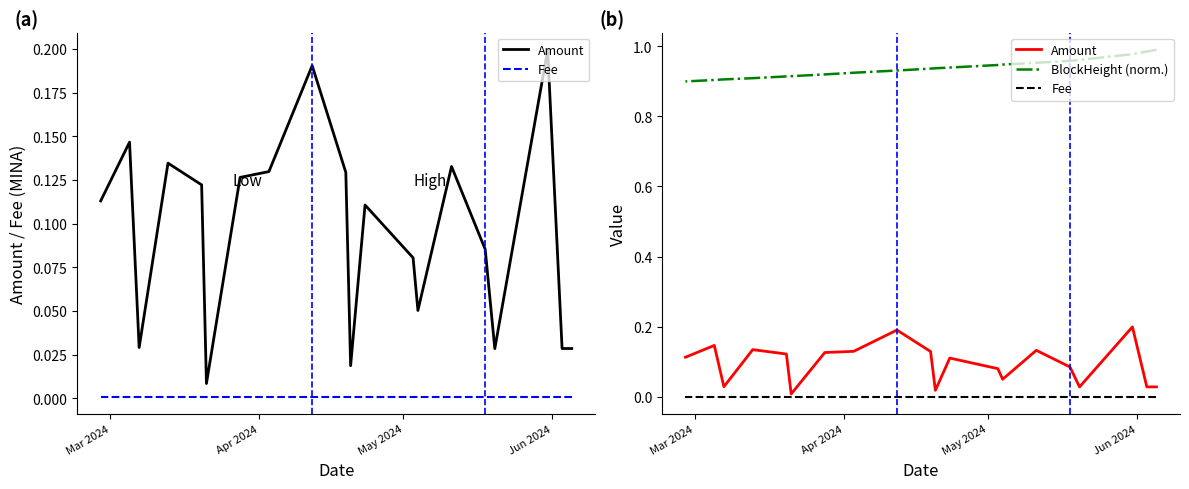

What is the difference between the maximum and minimum values in the BlockHeight (norm.) series?

0.1